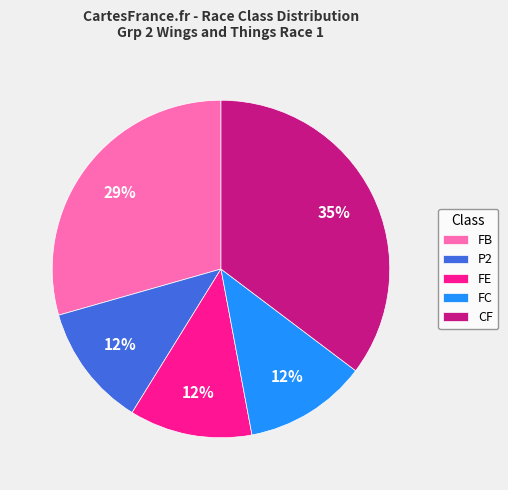

How many segments does this pie chart have?

5